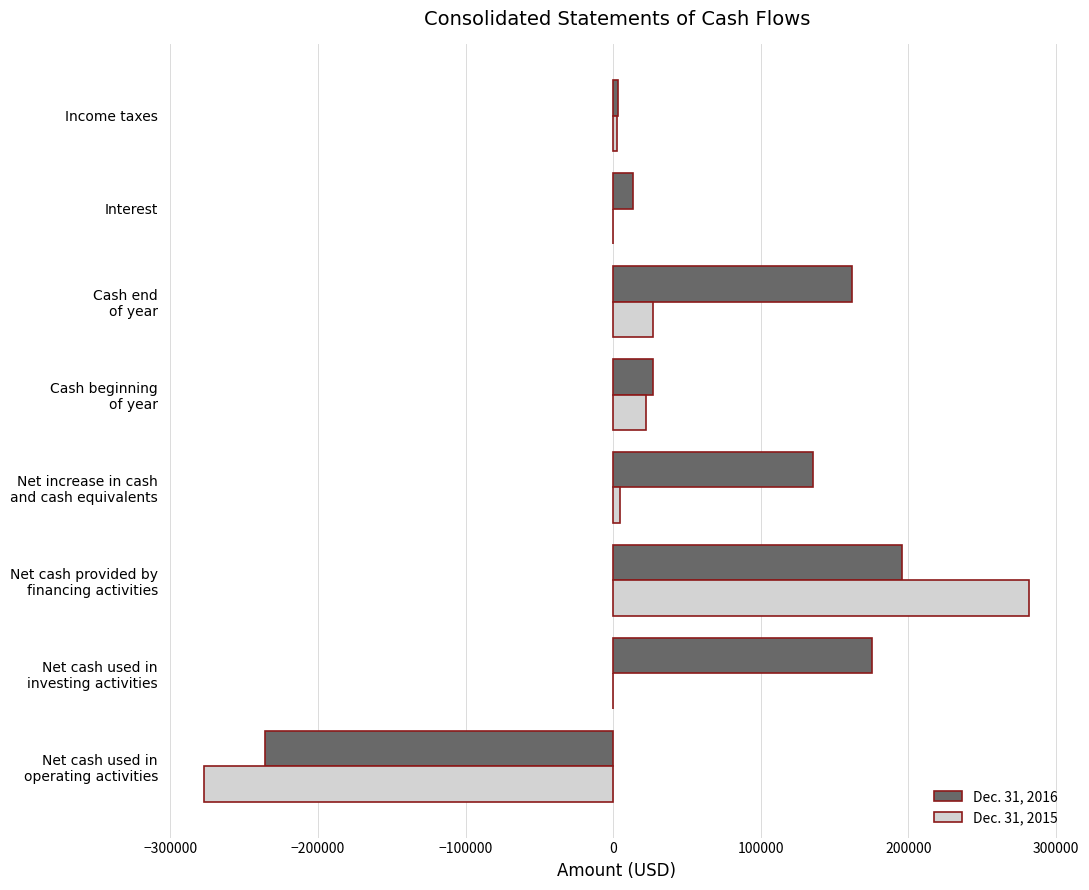

How many distinct data groups are displayed?

2